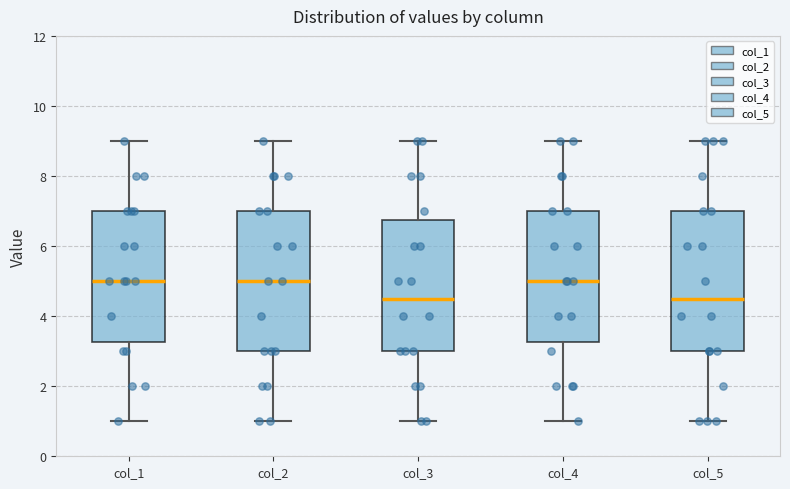

Reading left to right, transcribe this box plot: for each box, give where its median line is, the range the box spans, and where its two whiskers end, as read against the y-axis. The values are not printed on the chart, so give them approximately, as read against the axis.

col_1: median 5.0, box 3.2 to 7.0, whiskers 1.0 to 9.0
col_2: median 5.0, box 3.0 to 7.0, whiskers 1.0 to 9.0
col_3: median 4.6, box 3.0 to 6.8, whiskers 1.0 to 9.0
col_4: median 5.0, box 3.2 to 7.0, whiskers 1.0 to 9.0
col_5: median 4.6, box 3.0 to 7.0, whiskers 1.0 to 9.0